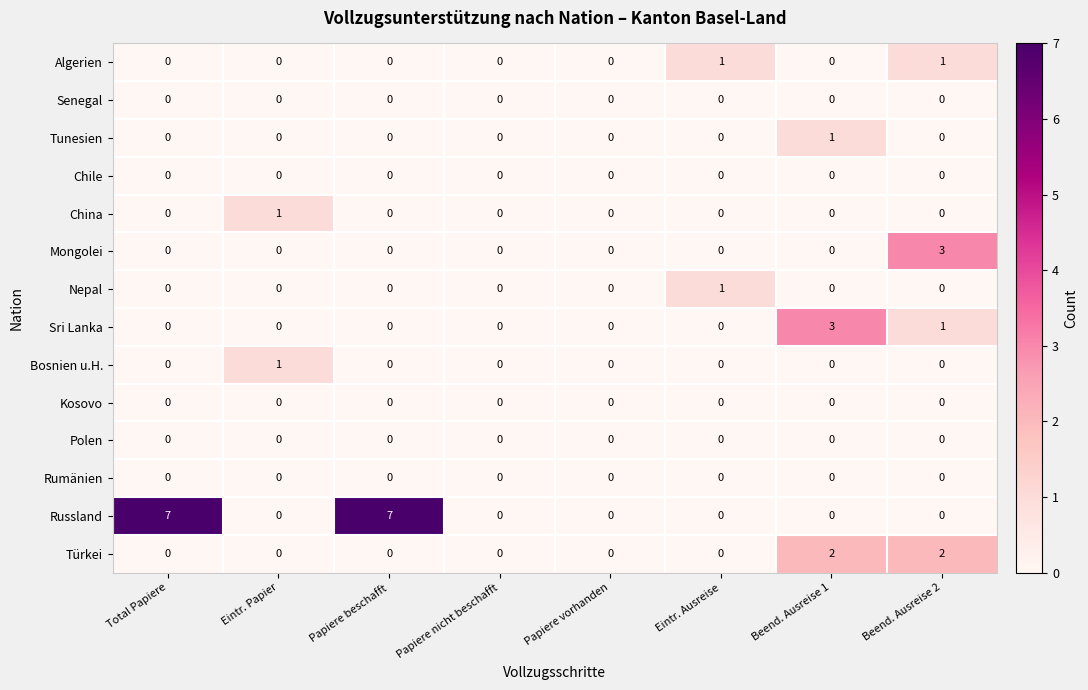

Between Papiere beschafft and Beend. Ausreise 1, which series saw the biggest shift?

Russland